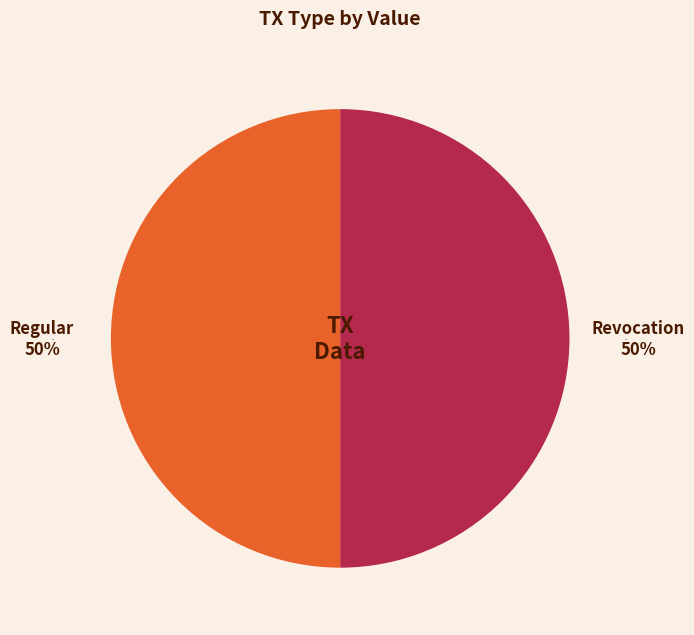

Which slice is the largest?

Regular (io_index=152)